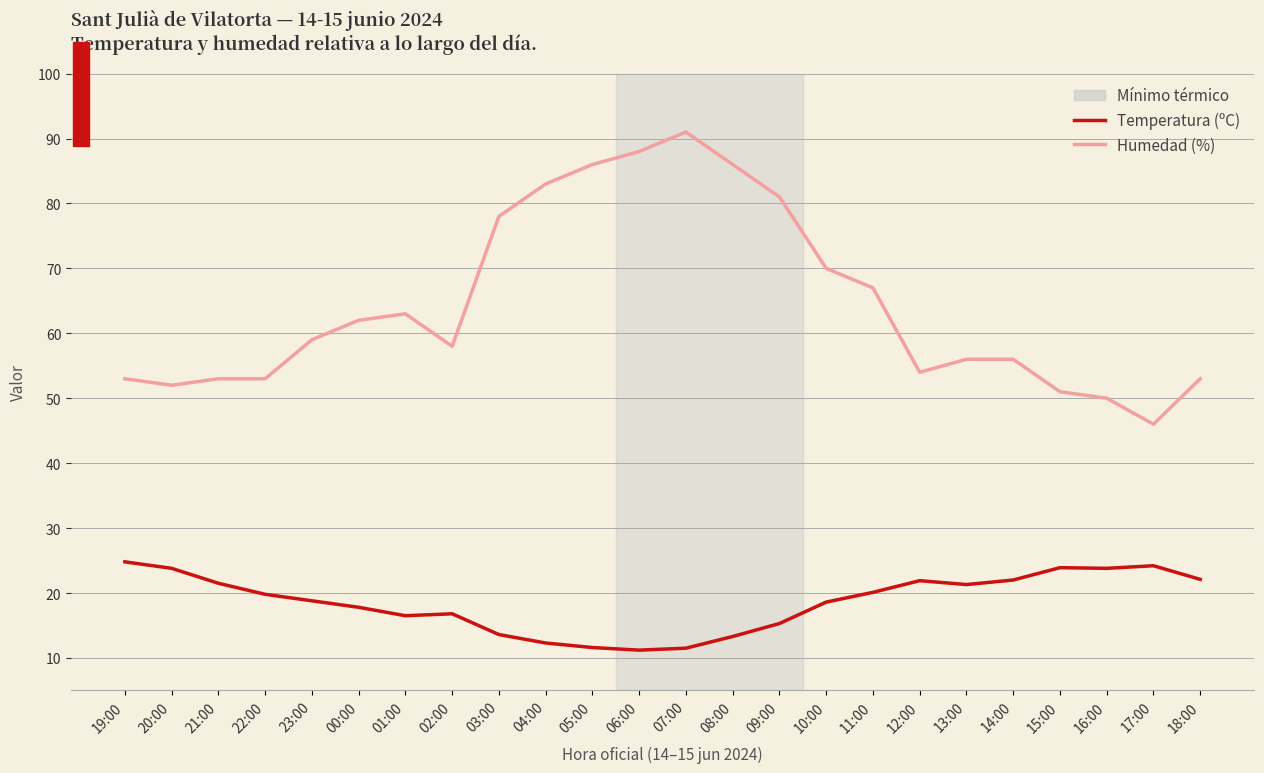

What is the minimum value shown in the chart?

11.2